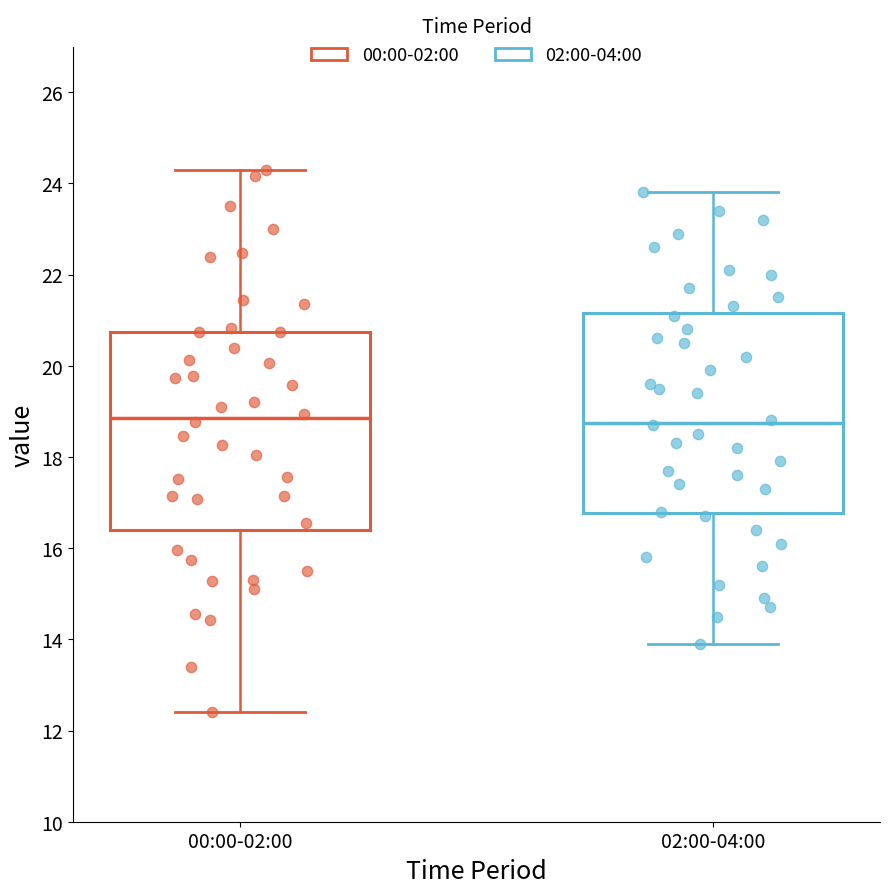

Where does the lower whisker of the box for 02:00-04:00 end on the y-axis? The values are not printed on the chart, so give them approximately, as read against the axis.

14.0